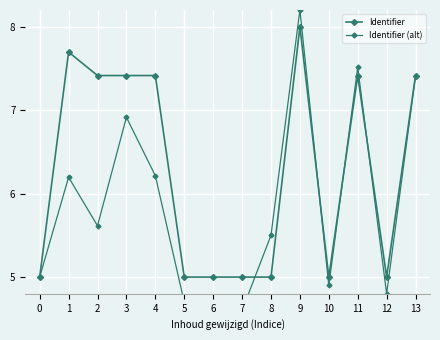

What is the average value of the Identifier (alt) series?

5.8